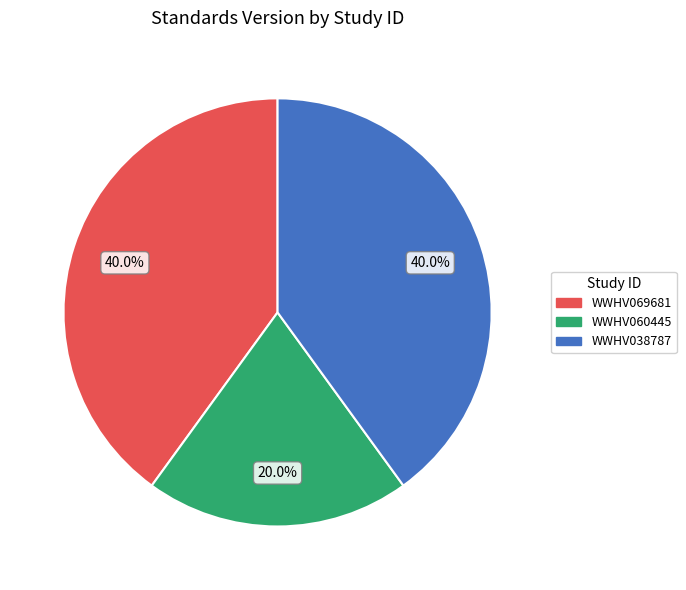

Is there any slice that represents more than half of the pie?

No